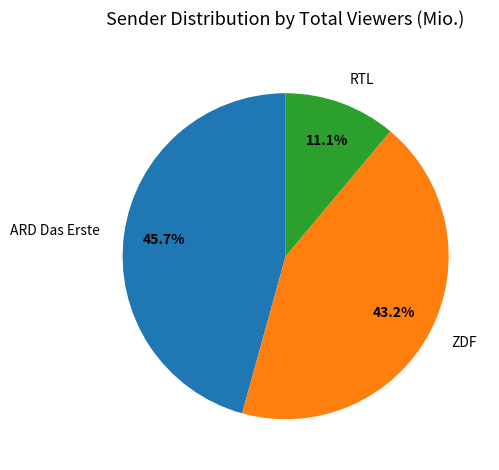

Which category has the biggest portion of the pie?

ARD Das Erste